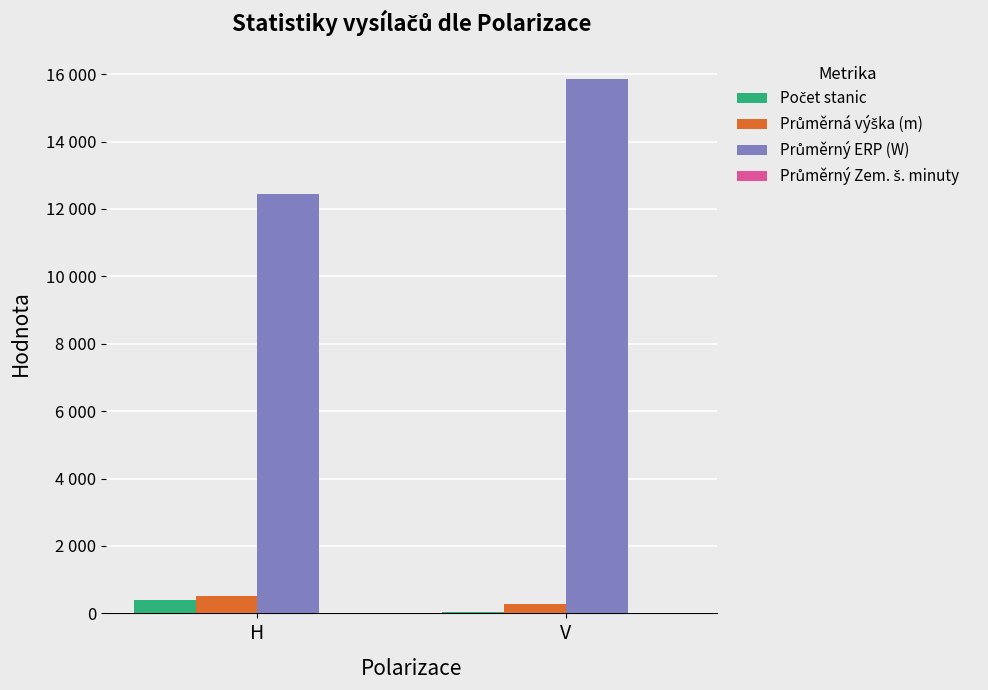

Are the bars horizontal?

No